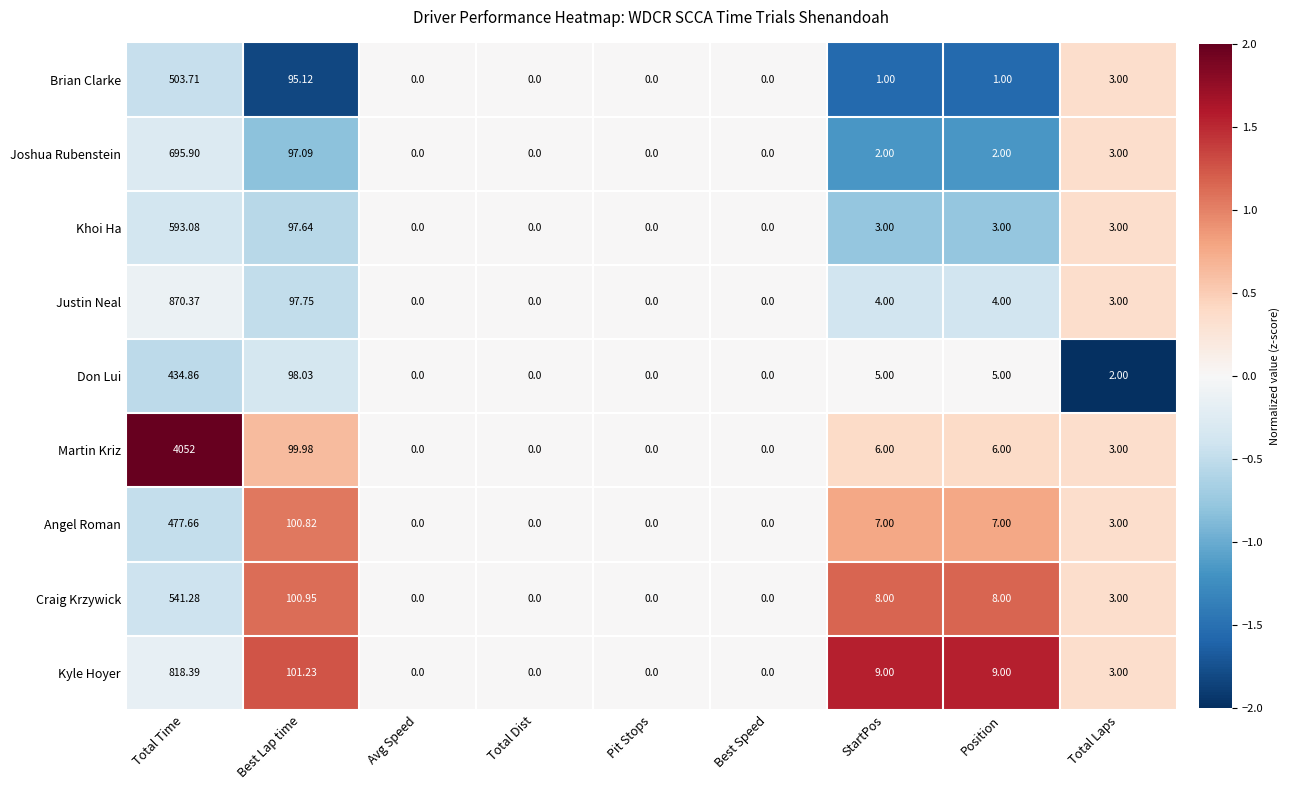

Rank the series by their maximum value, from highest to lowest.

Martin Kriz, Justin Neal, Kyle Hoyer, Joshua Rubenstein, Khoi Ha, Craig Krzywick, Brian Clarke, Angel Roman, Don Lui